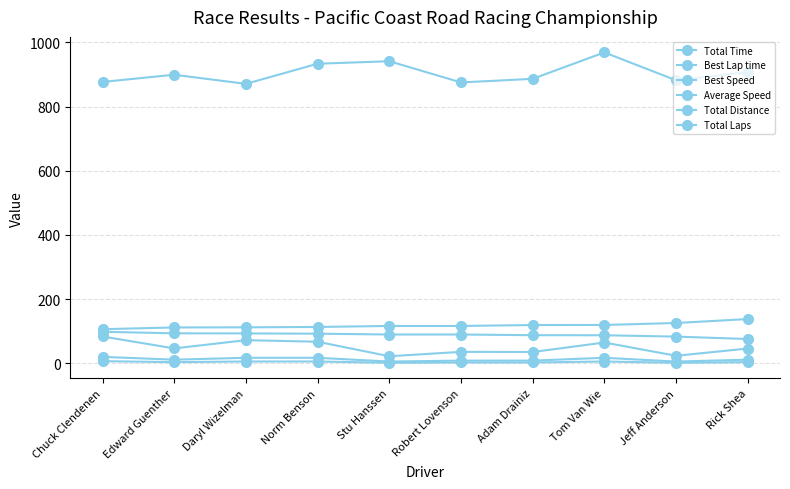

How many data points in Total Laps are less than 4?

4